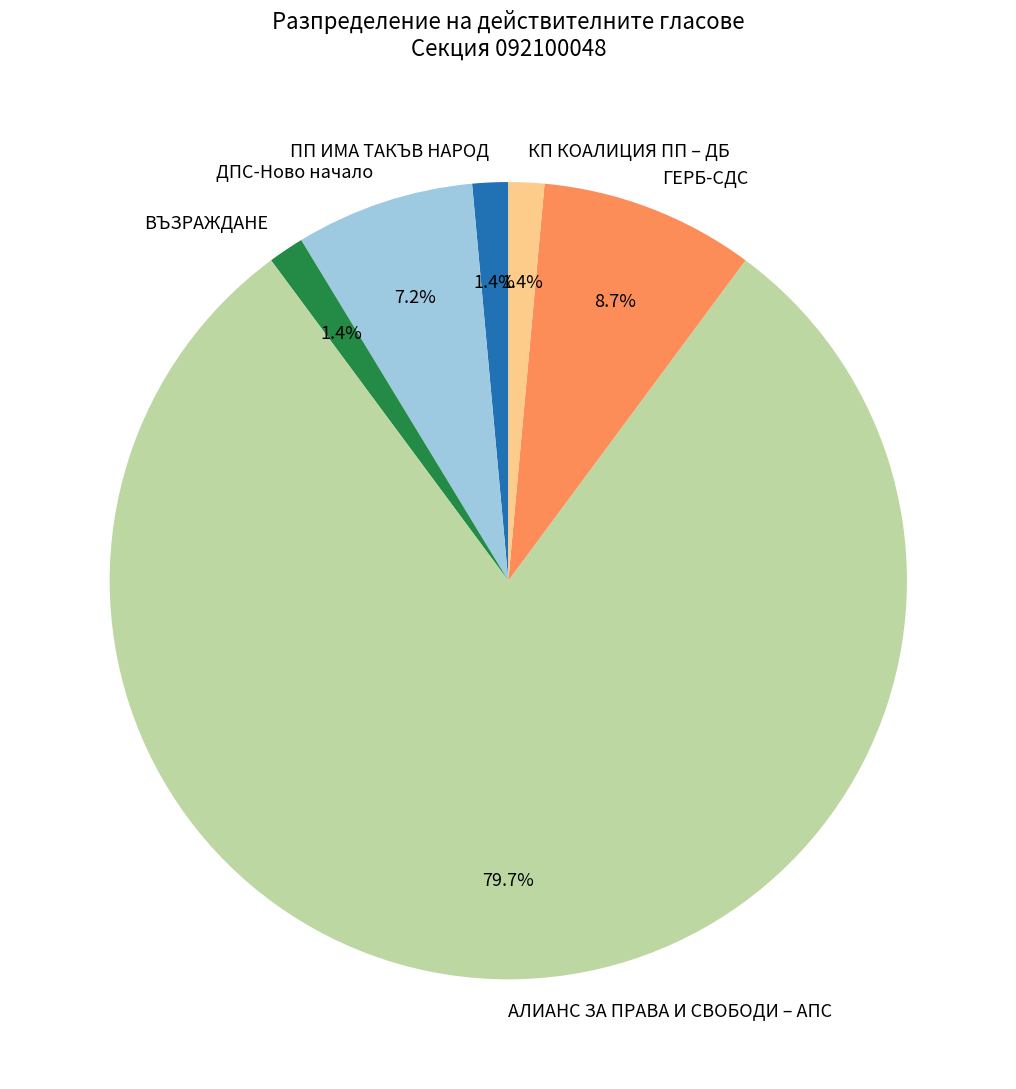

How many segments does this pie chart have?

6